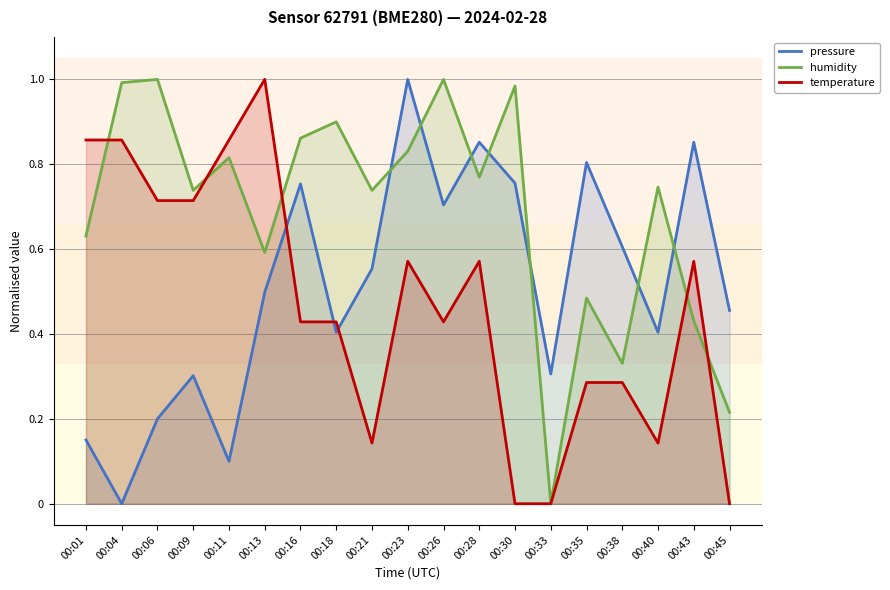

Reading right to left, transcribe all the data shown in this chart.

pressure: 00:45=0.5	00:43=0.9	00:40=0.4	00:38=0.6	00:35=0.8	00:33=0.3	00:30=0.8	00:28=0.9	00:26=0.7	00:23=1.0	00:21=0.6	00:18=0.4	00:16=0.8	00:13=0.5	00:11=0.1	00:09=0.3	00:06=0.2	00:04=0.0	00:01=0.2
humidity: 00:45=0.2	00:43=0.4	00:40=0.7	00:38=0.3	00:35=0.5	00:33=0.0	00:30=1.0	00:28=0.8	00:26=1.0	00:23=0.8	00:21=0.7	00:18=0.9	00:16=0.9	00:13=0.6	00:11=0.8	00:09=0.7	00:06=1.0	00:04=1.0	00:01=0.6
temperature: 00:45=0.0	00:43=0.6	00:40=0.1	00:38=0.3	00:35=0.3	00:33=0.0	00:30=0.0	00:28=0.6	00:26=0.4	00:23=0.6	00:21=0.1	00:18=0.4	00:16=0.4	00:13=1.0	00:11=0.9	00:09=0.7	00:06=0.7	00:04=0.9	00:01=0.9